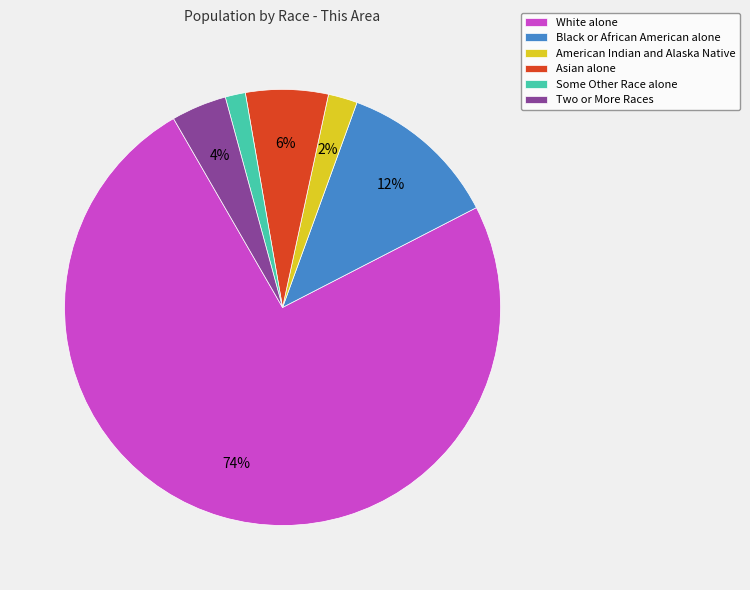

What is the ratio of the value at Two or More Races to the value at Black or African American alone?

0.3